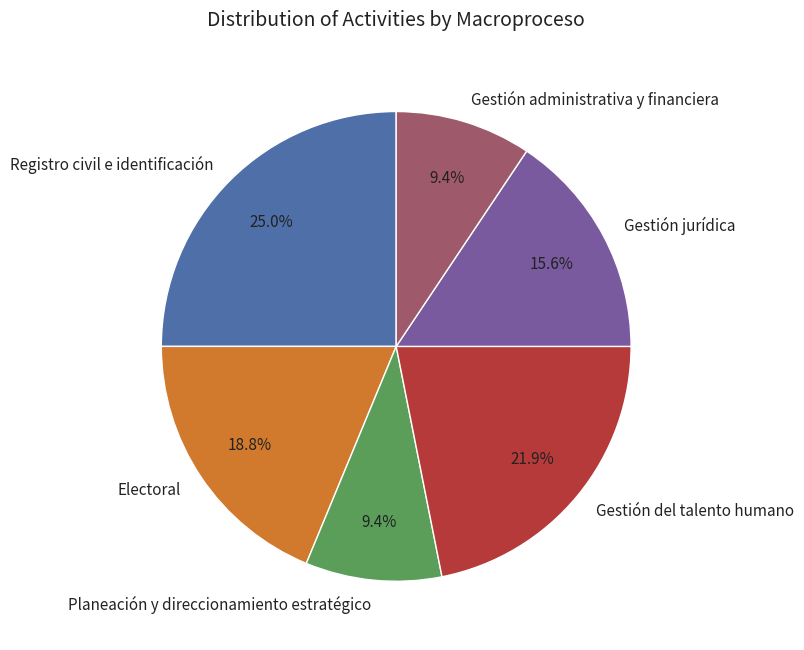

To the nearest percent, what is the combined percentage of Gestión administrativa y financiera and Planeación y direccionamiento estratégico?

19%